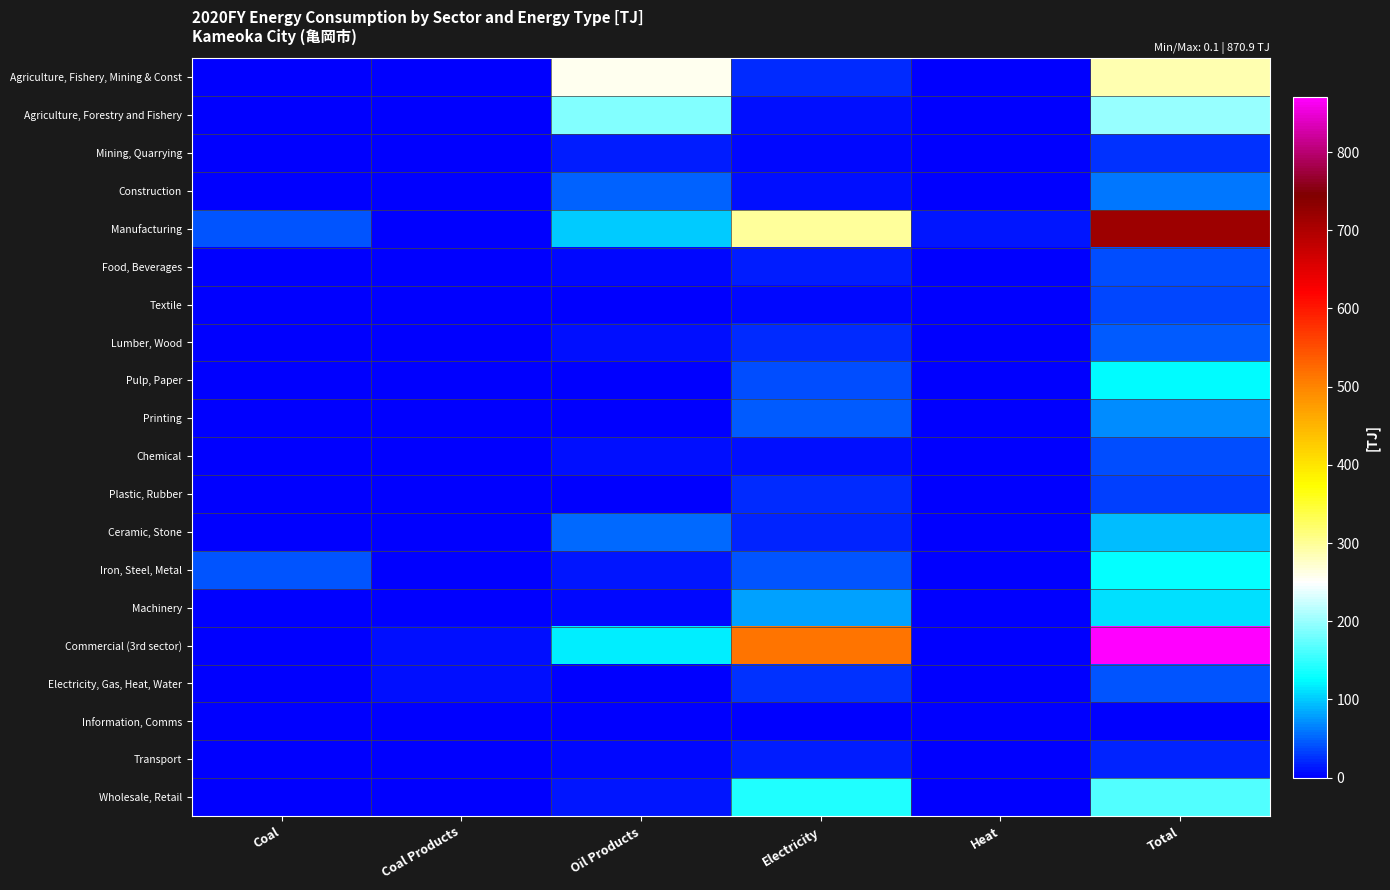

Which series has the largest total across all categories?

Commercial (3rd sector)